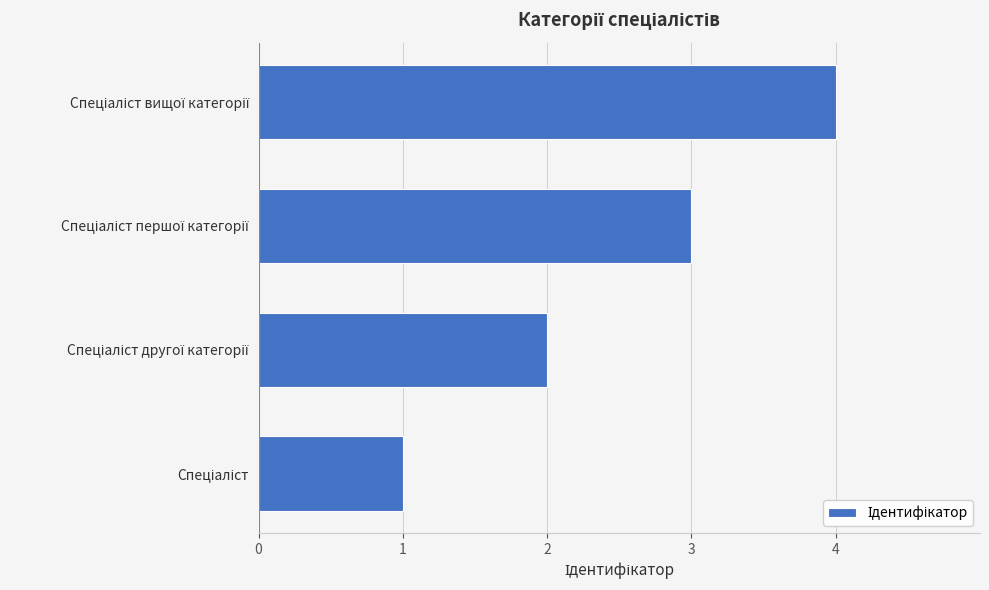

What is the sum of all values?

10